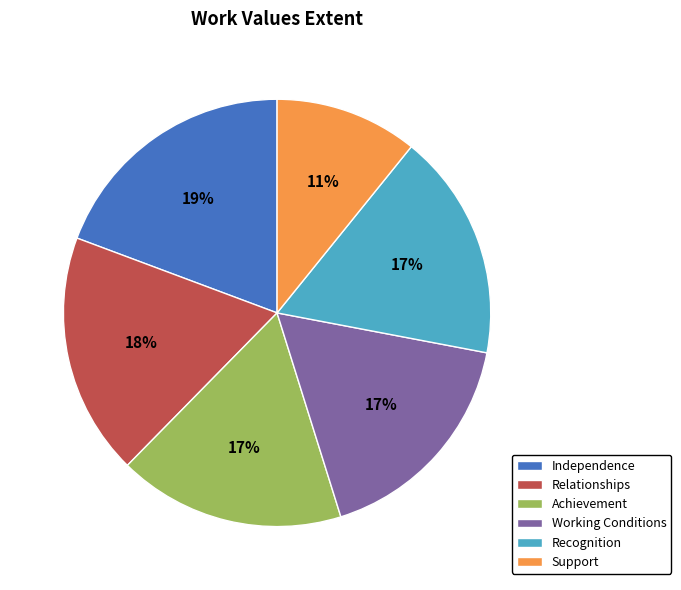

Do Support and Recognition together represent more than half of the pie?

No